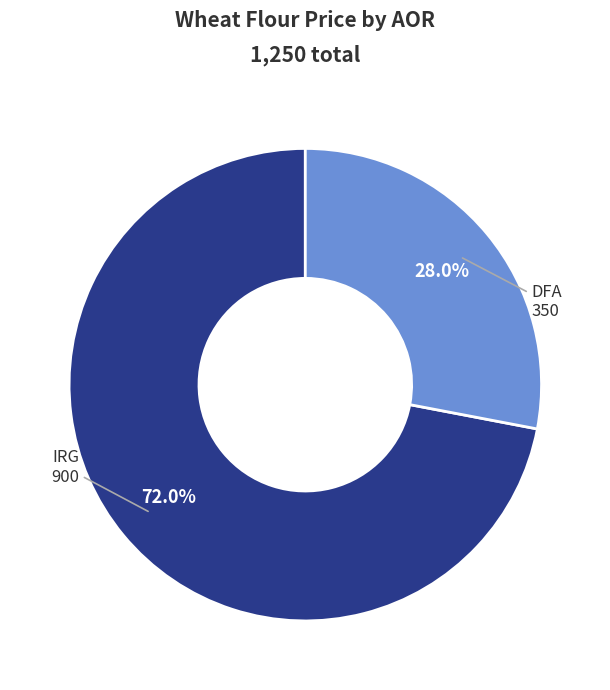

To the nearest percent, what is the average slice percentage?

50%